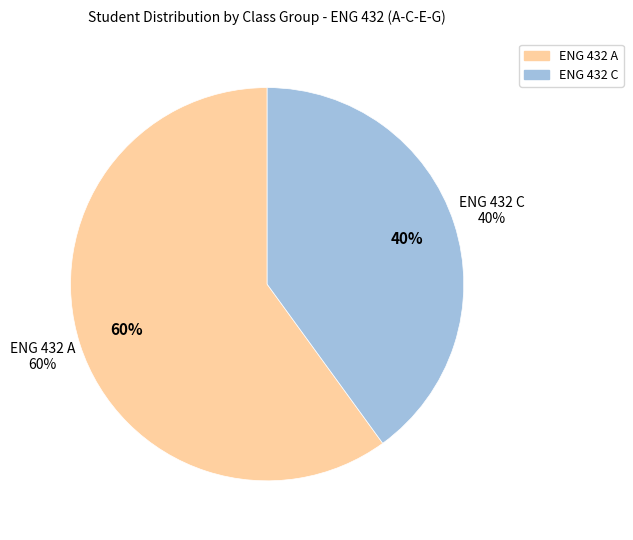

How many slices are in this pie chart?

2